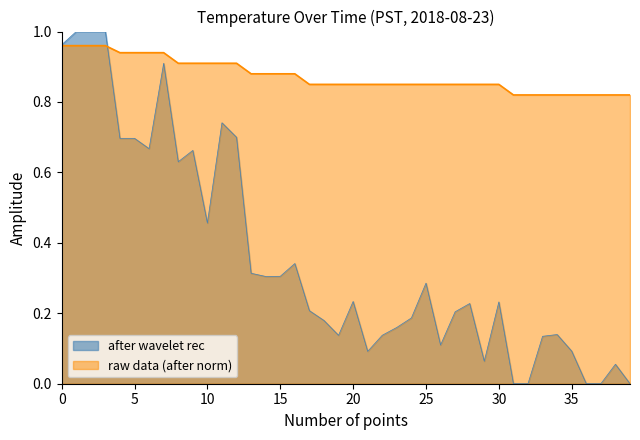

Where is the data nearest to the value 0?

31